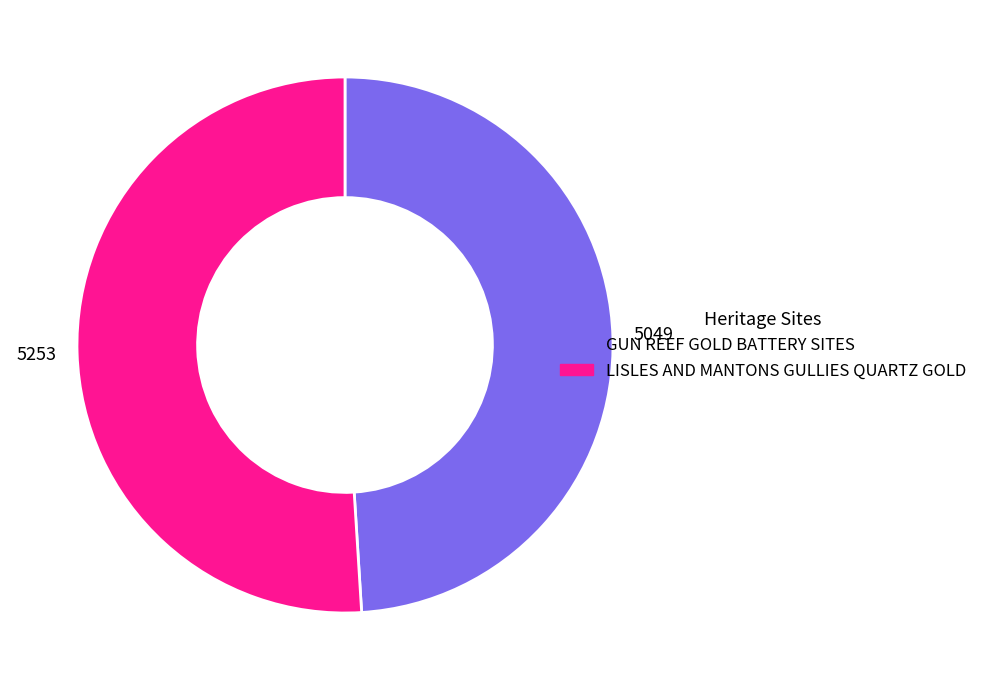

Rank the categories by value from highest to lowest.

LISLES AND MANTONS GULLIES QUARTZ GOLD, GUN REEF GOLD BATTERY SITES